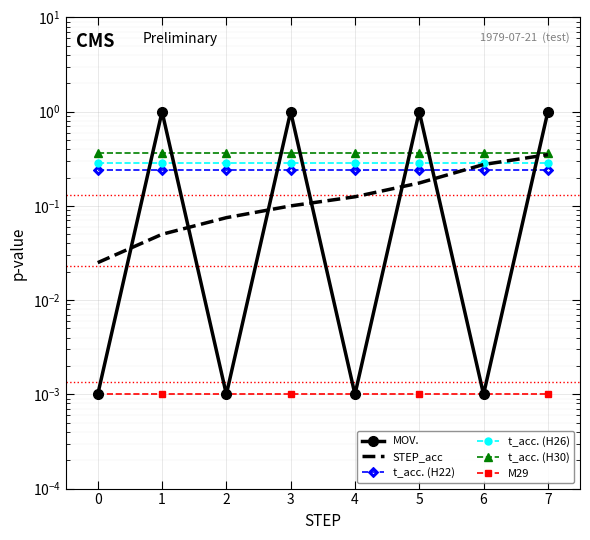

Is it true that t_acc. (H30) equals 0.2 at 6?

False